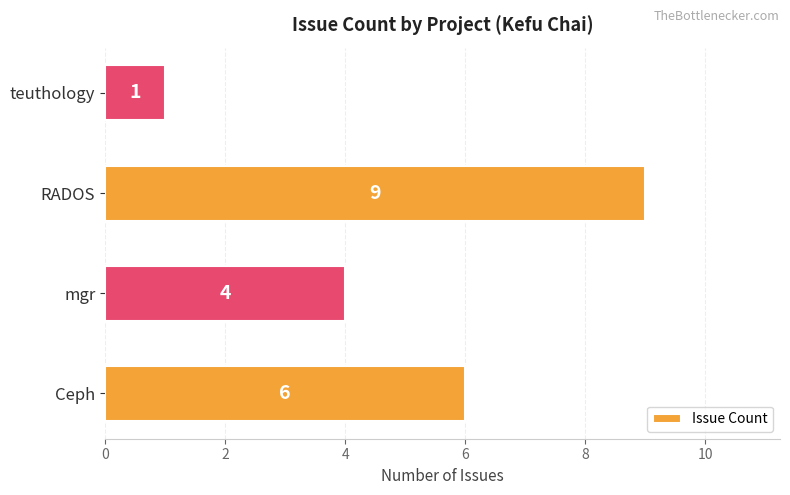

List the labels in order of value, smallest first.

teuthology, mgr, Ceph, RADOS